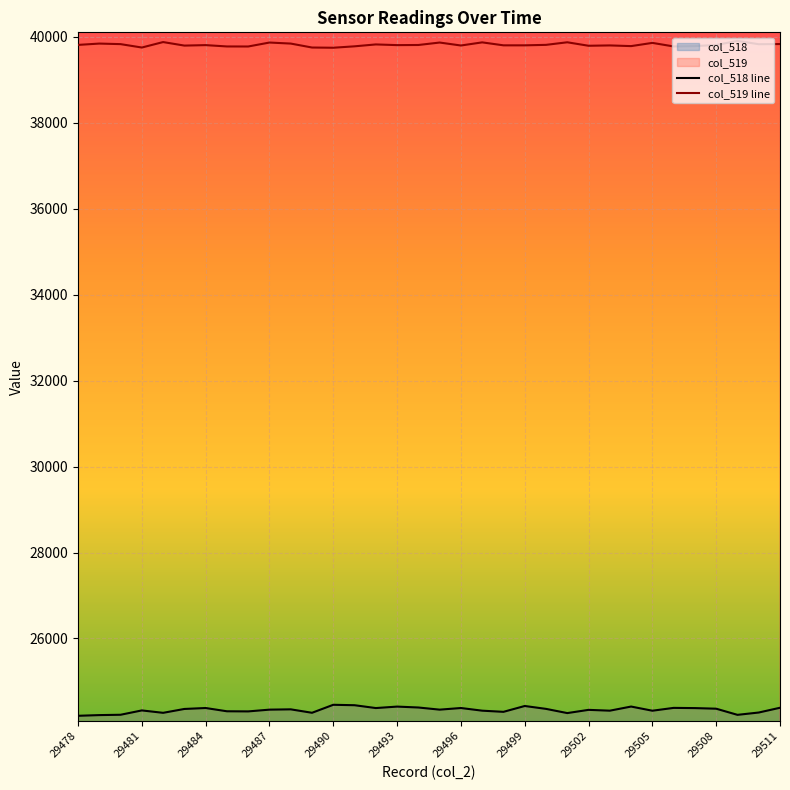

Which category has the lowest value across all series?

29478